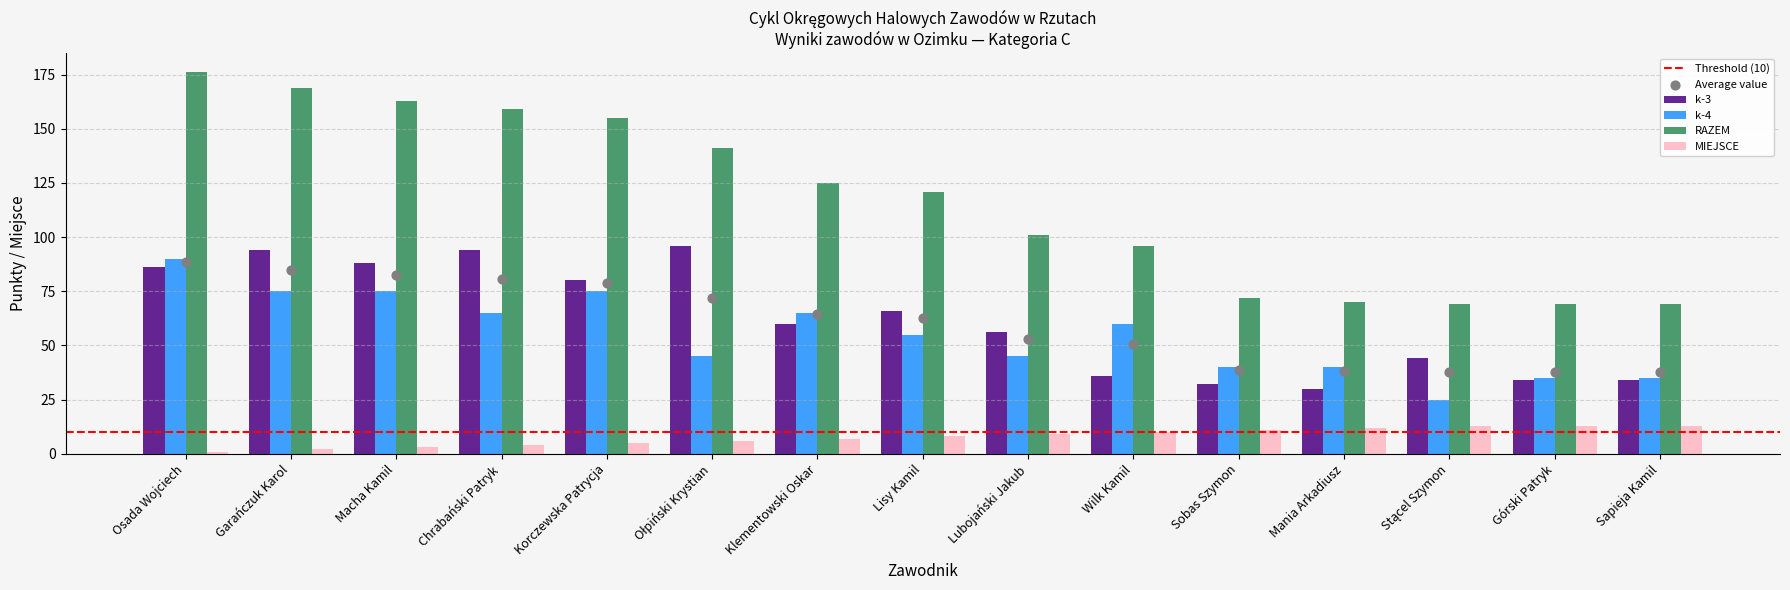

What are all the series names shown in the legend?

k-3, k-4, RAZEM, MIEJSCE